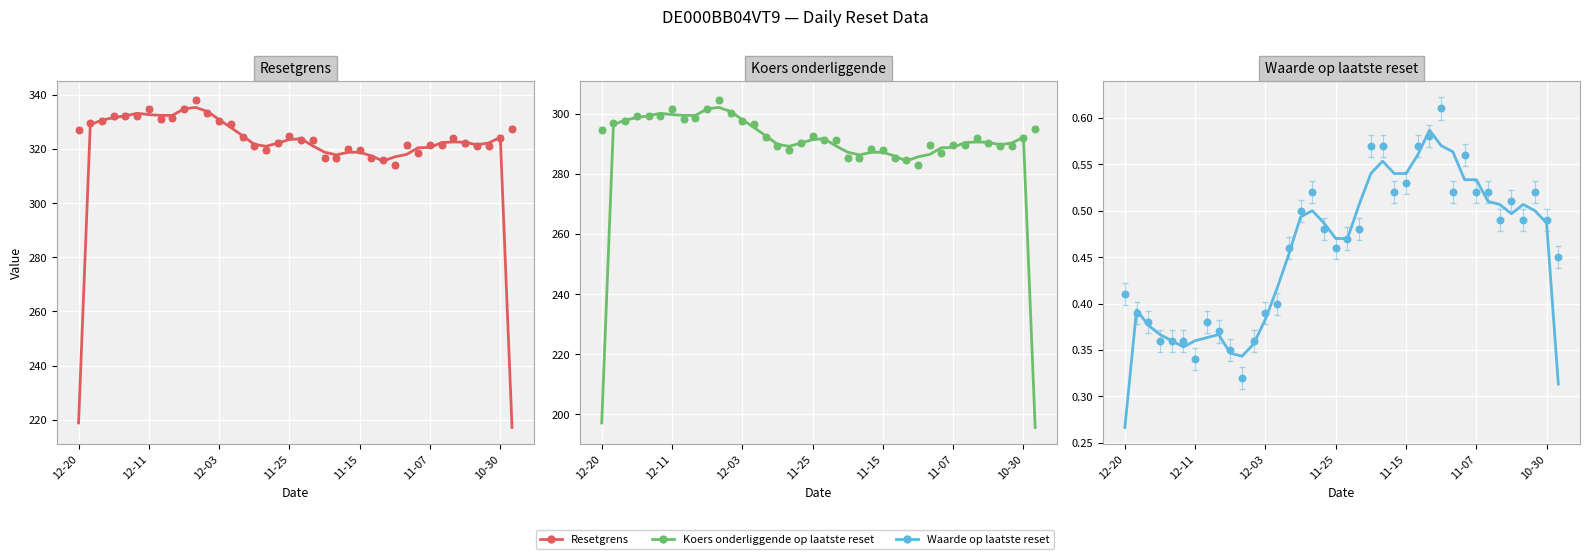

What are all the series names shown in the legend?

Resetgrens, Koers onderliggende op laatste reset, Waarde op laatste reset